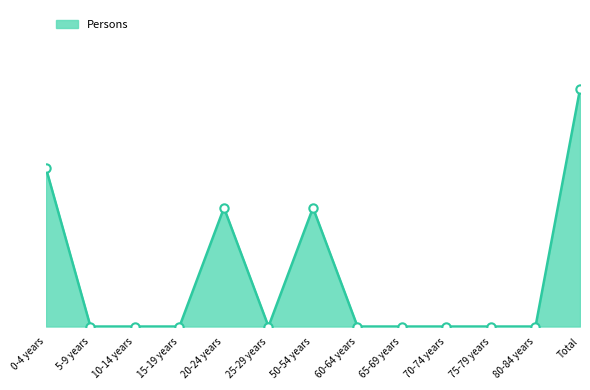

Which has a higher value, Total or 75-79 years?

Total